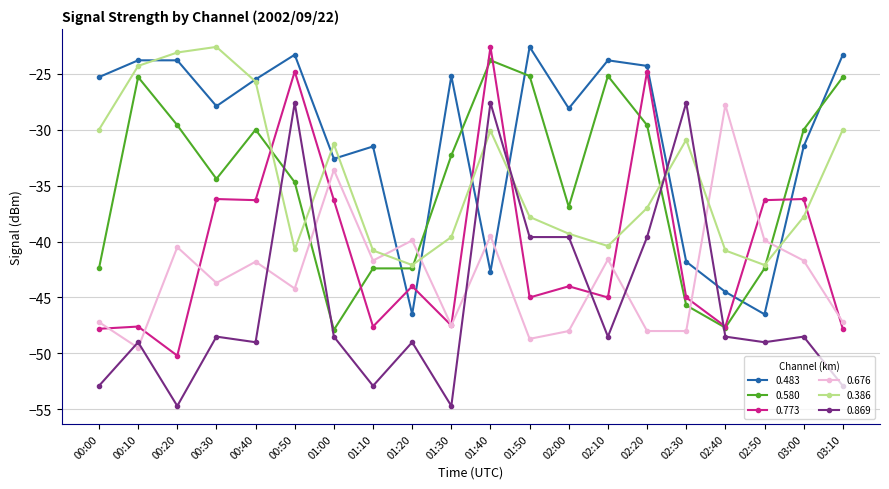

Is it true that 0.676 equals -41.6 at 02:10?

True